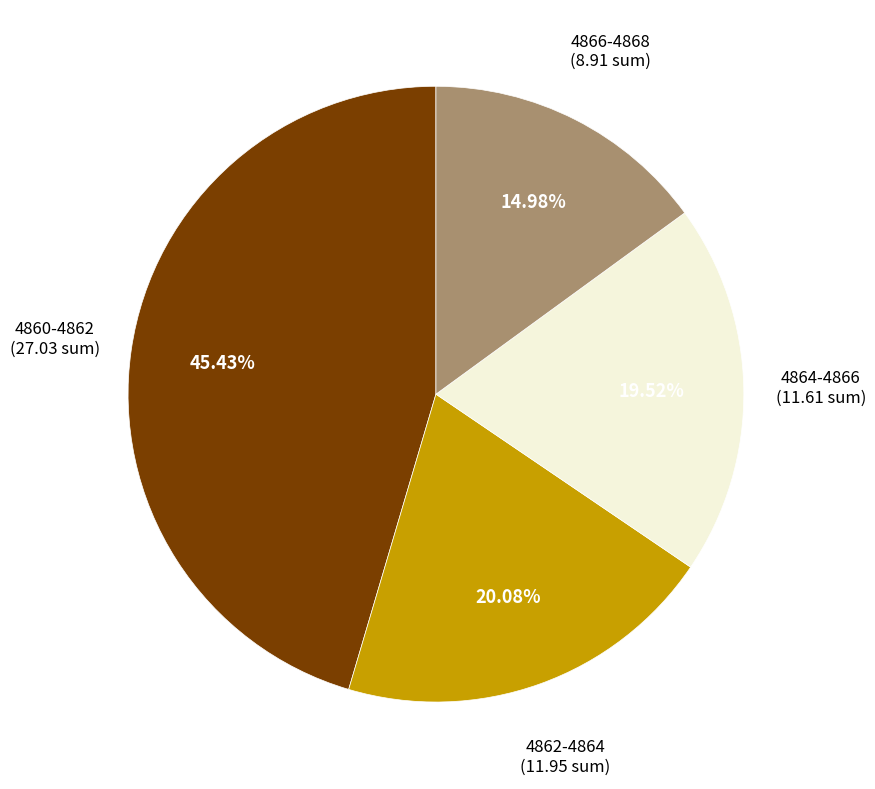

To the nearest percent, what is the difference between the largest and smallest slice percentages?

30%